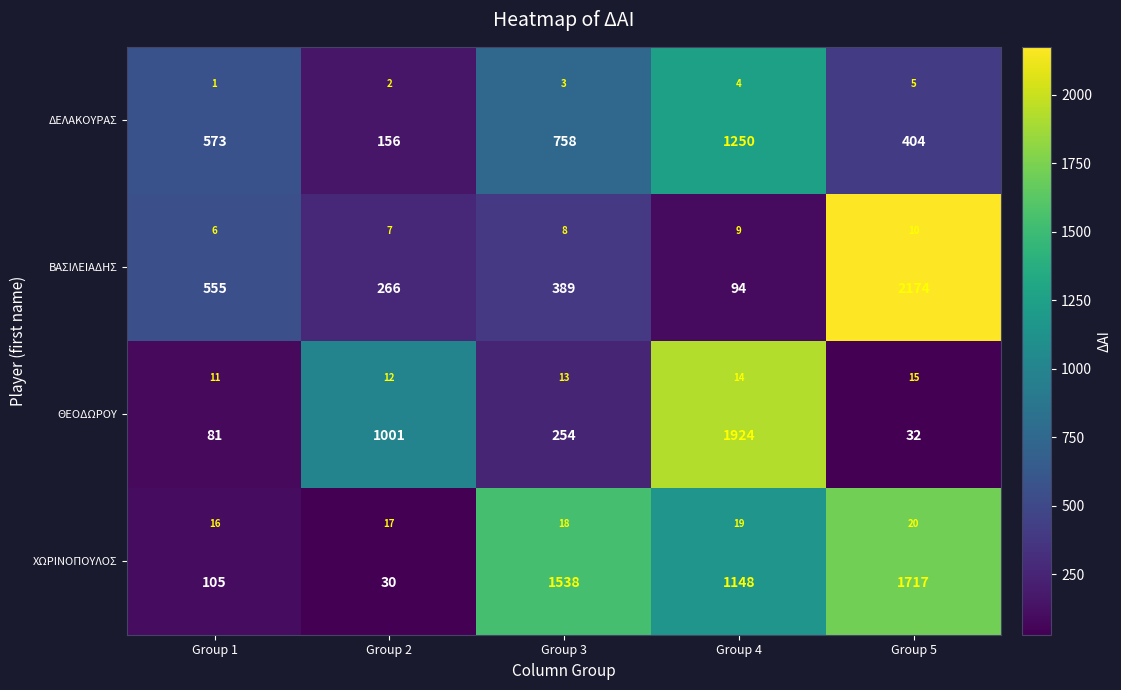

The ΧΩΡΙΝΟΠΟΥΛΟΣ series shows 2229 at Group 3. True or false?

False